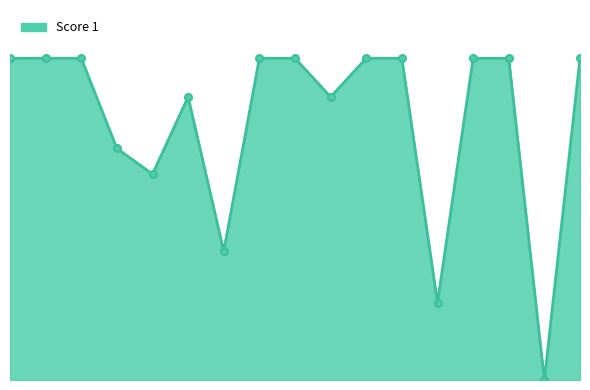

Is this an area chart (filled region under the line)?

Yes